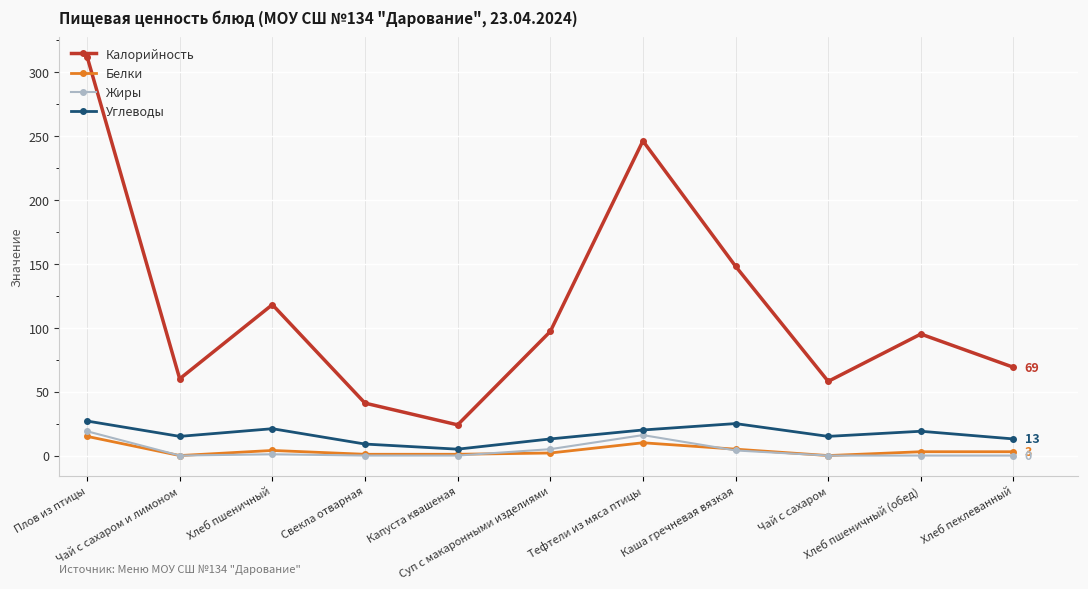

At how many categories does at least one series exceed 32?

10